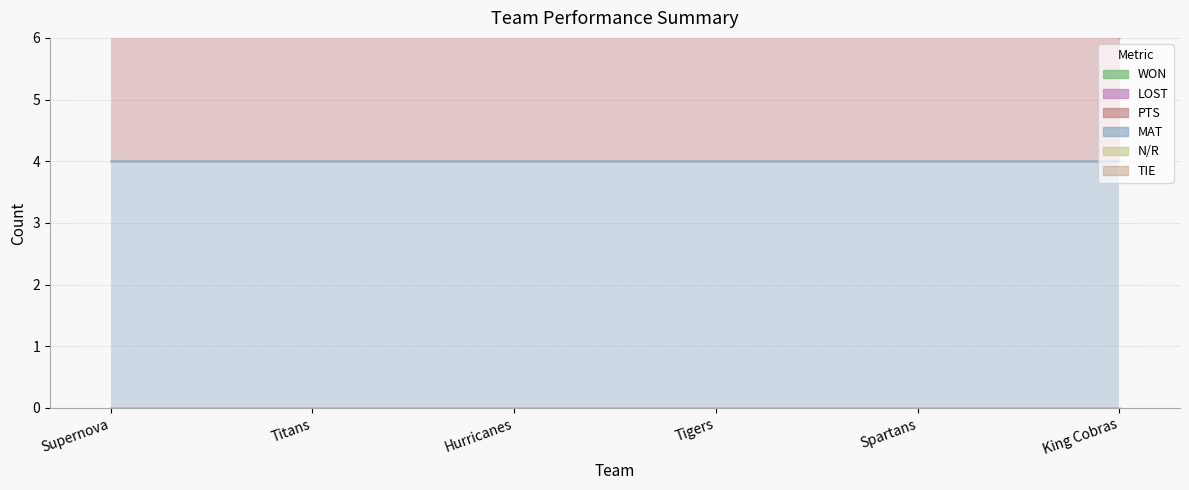

List the labels in order of PTS value, largest first.

Supernova, Titans, Hurricanes, Tigers, Spartans, King Cobras